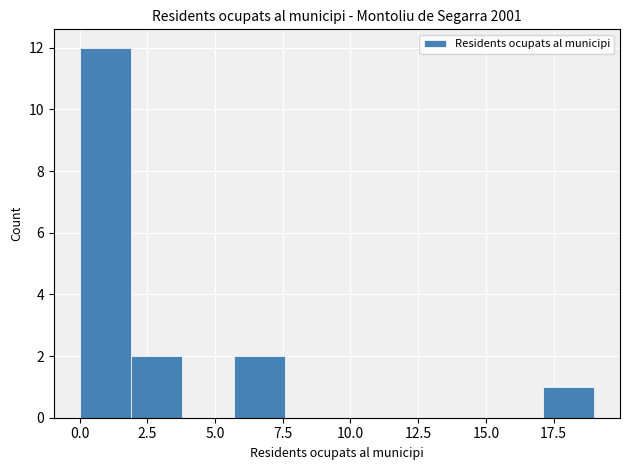

Around what value on the x-axis is the tallest bar? Give the approximate position of its centre, as read against the axis.

1.0